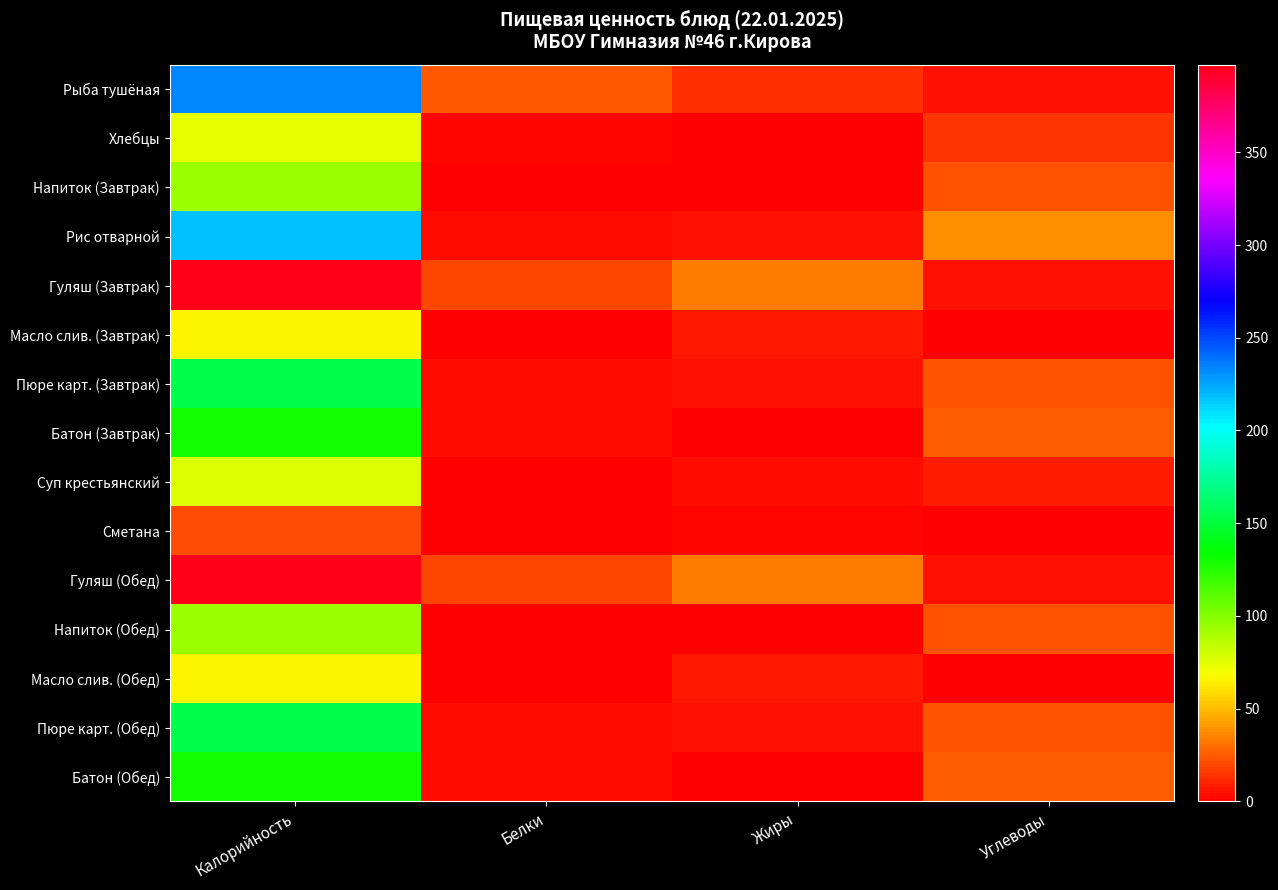

List the series in order of their peak value, highest first.

Гуляш (Завтрак), Гуляш (Обед), Рыба тушёная, Рис отварной, Пюре карт. (Завтрак), Пюре карт. (Обед), Батон (Завтрак), Батон (Обед), Напиток (Завтрак), Напиток (Обед), Суп крестьянский, Хлебцы, Масло слив. (Завтрак), Масло слив. (Обед), Сметана